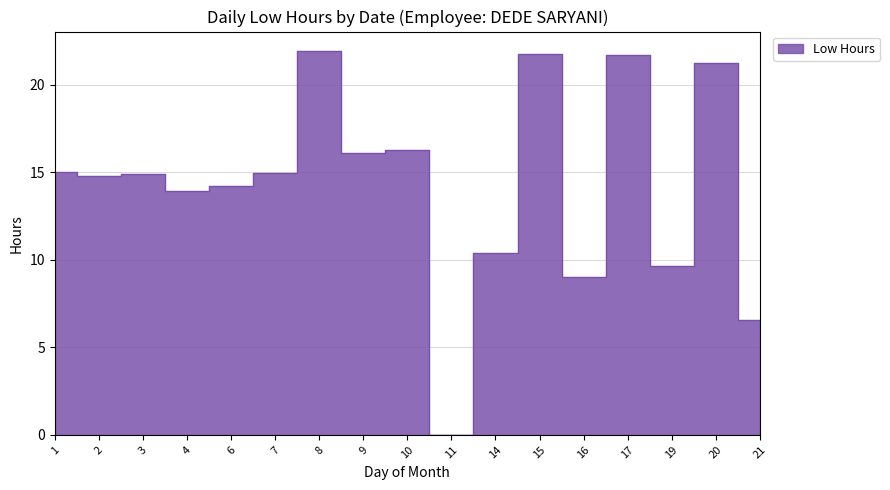

What is the difference between the second highest and minimum values?

21.8